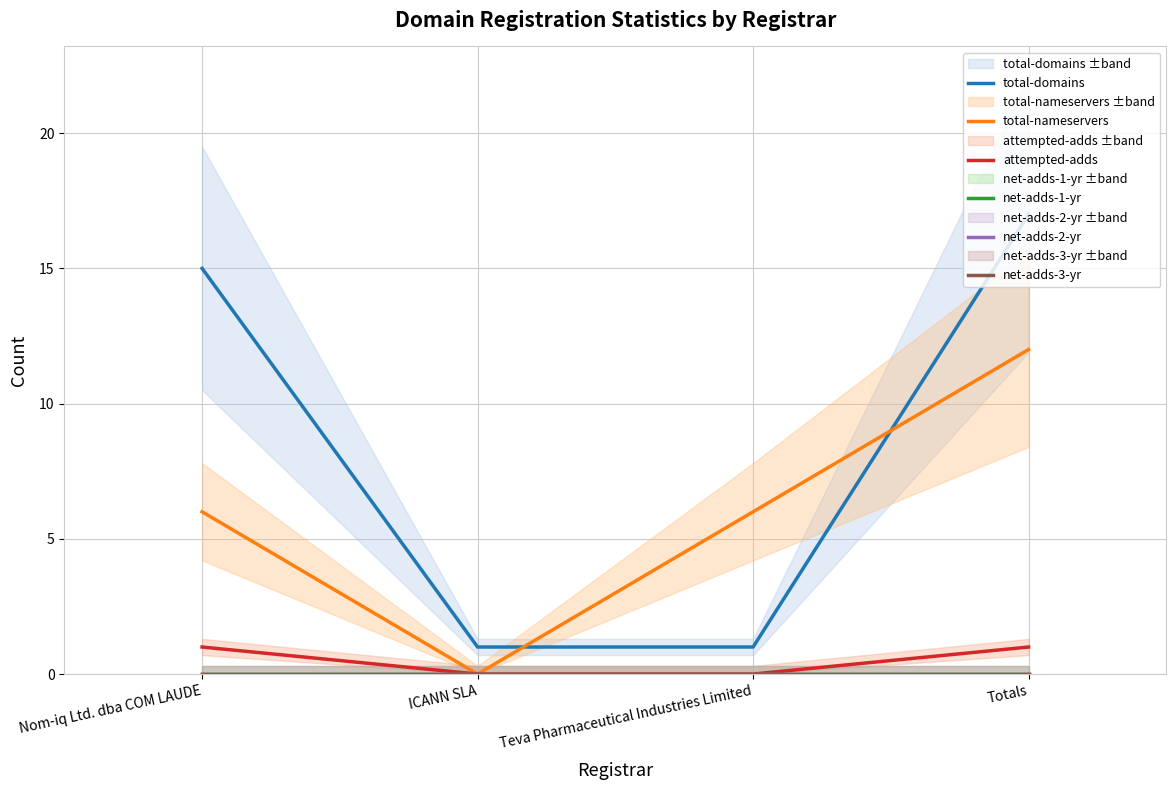

How many lines are shown in the chart?

6